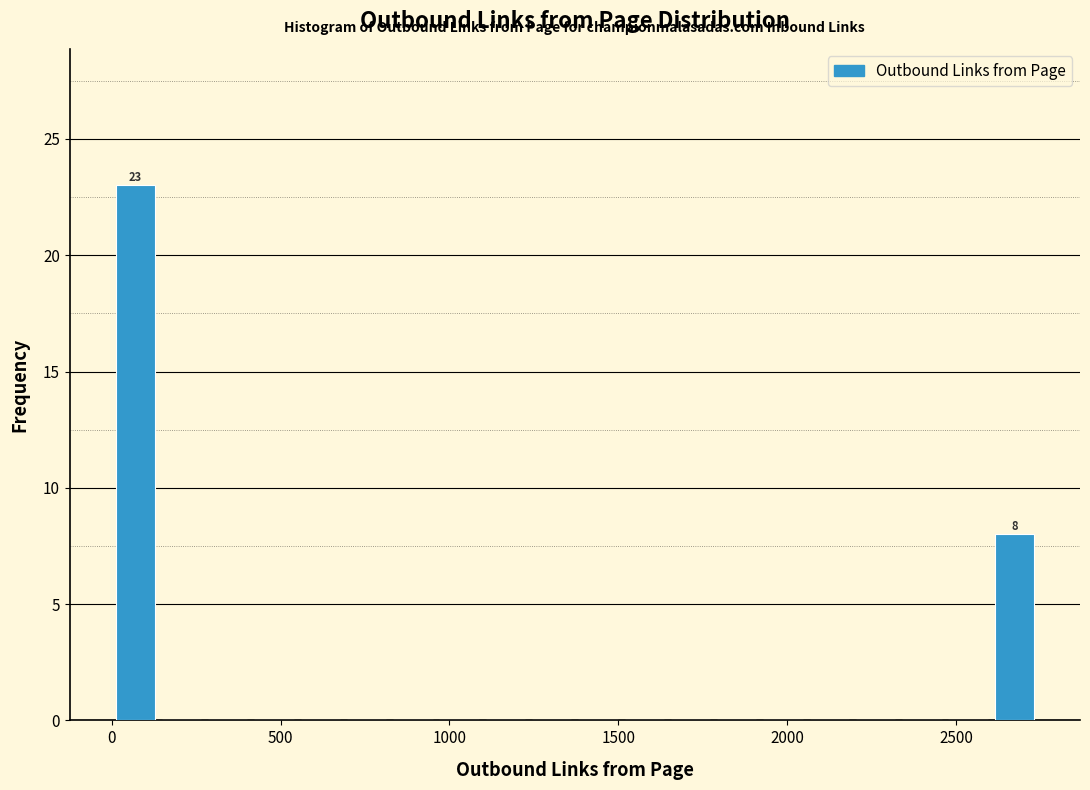

Read against the x-axis, roughly where is the centre of the tallest bar?

50